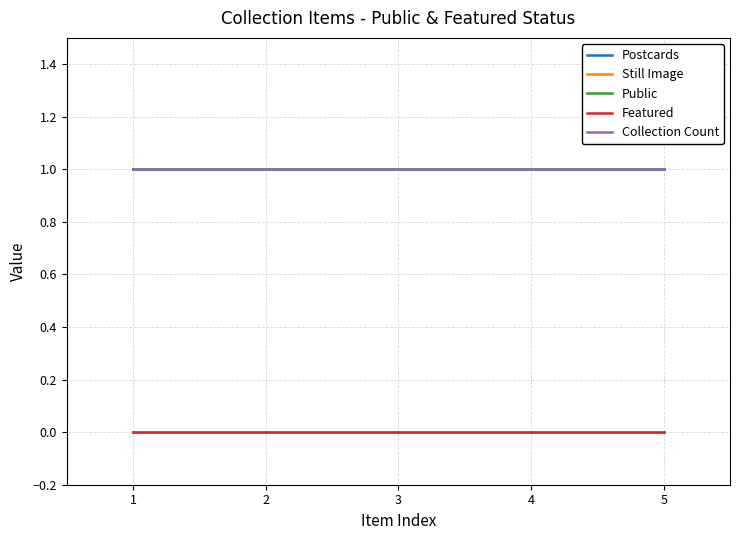

What is the difference between the highest and lowest values at 2?

1